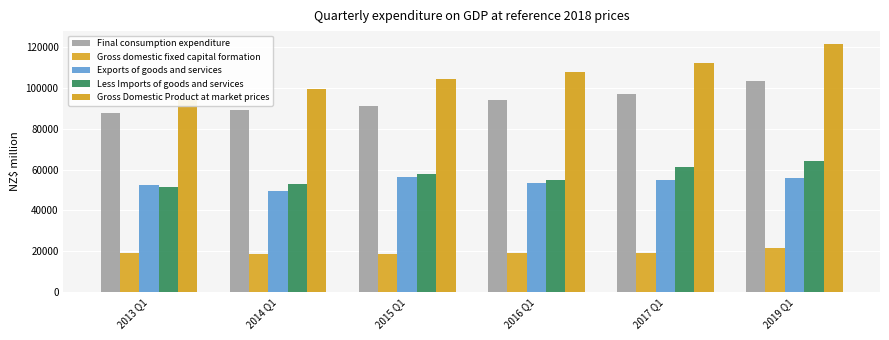

How many distinct data groups are displayed?

5